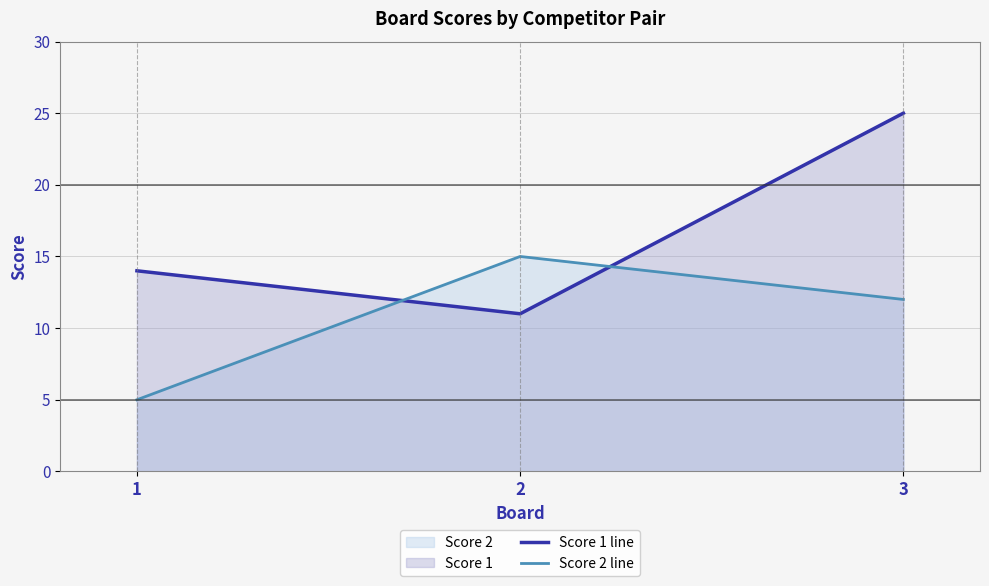

The Score 2 line series shows 15 at 2. True or false?

True